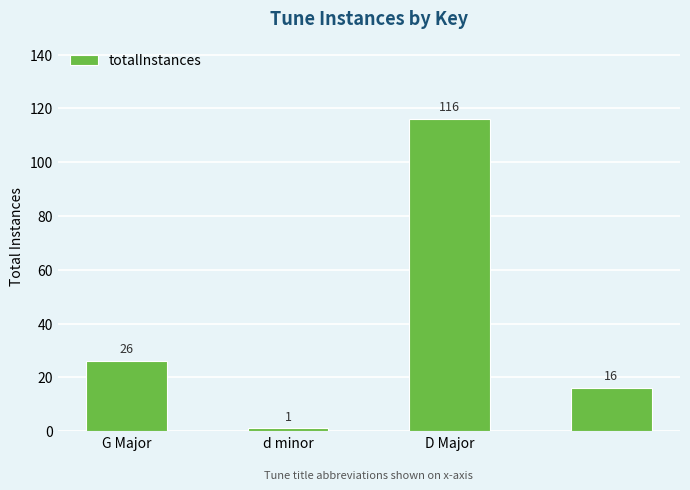

Reading left to right, transcribe all the data shown in this chart.

26	1	116	16